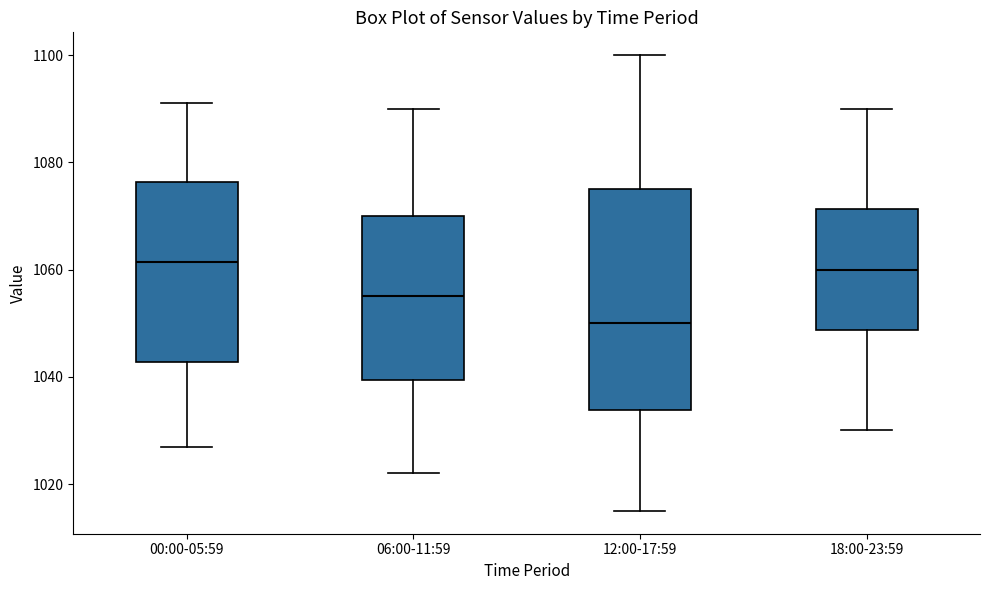

Where does the upper whisker of the box for 06:00-11:59 end on the y-axis? The values are not printed on the chart, so give them approximately, as read against the axis.

1090